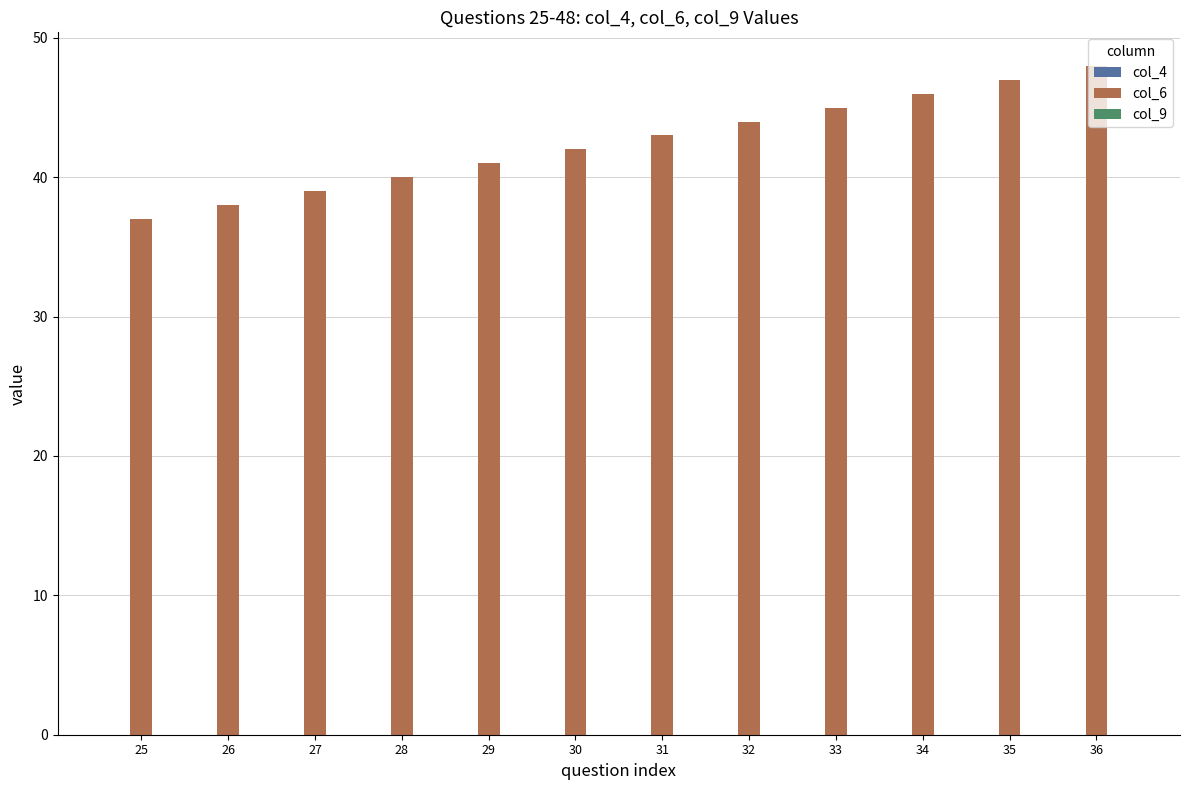

Between 36 and 25, which is larger?

36